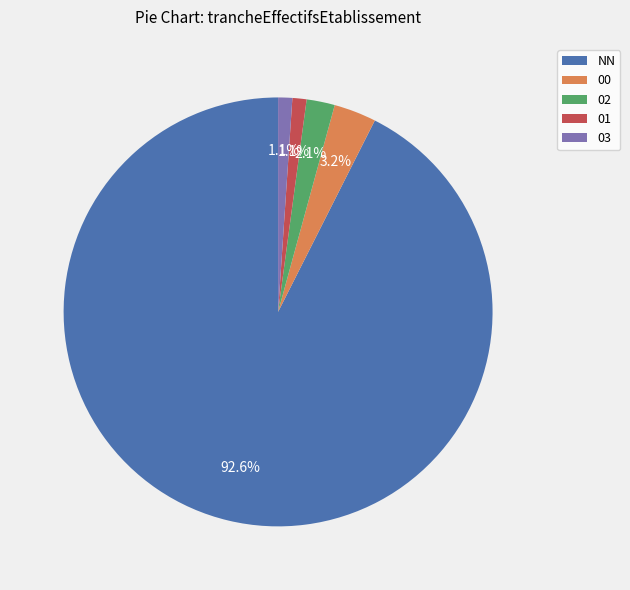

To the nearest percent, what percentage of the pie is 03?

1%